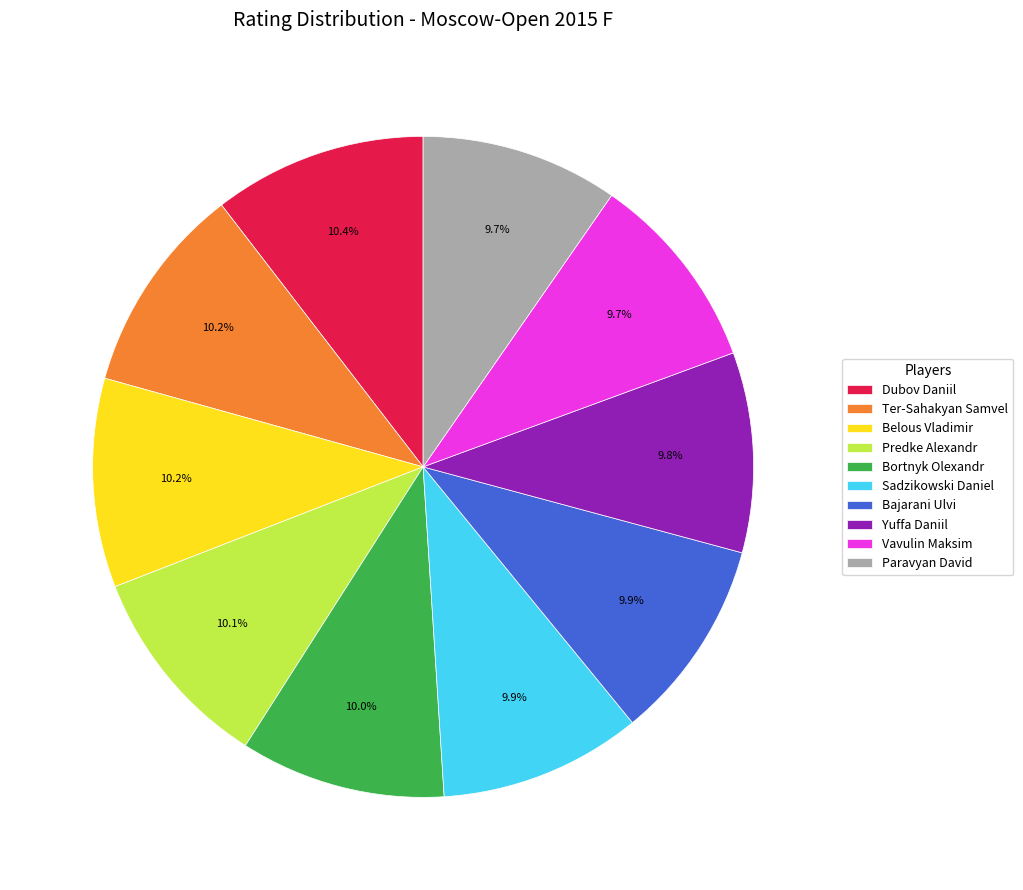

Does Predke Alexandr account for over 50% of the chart?

No